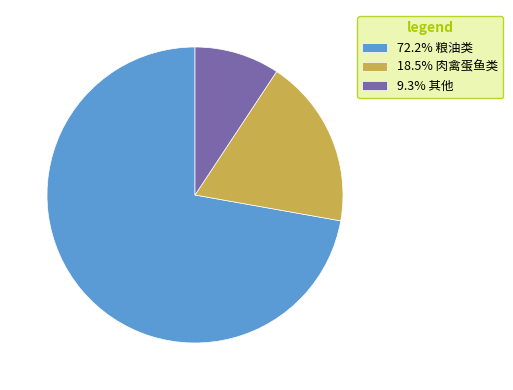

Combined, do 9.3% 其他 and 18.5% 肉禽蛋鱼类 account for over 50%?

No